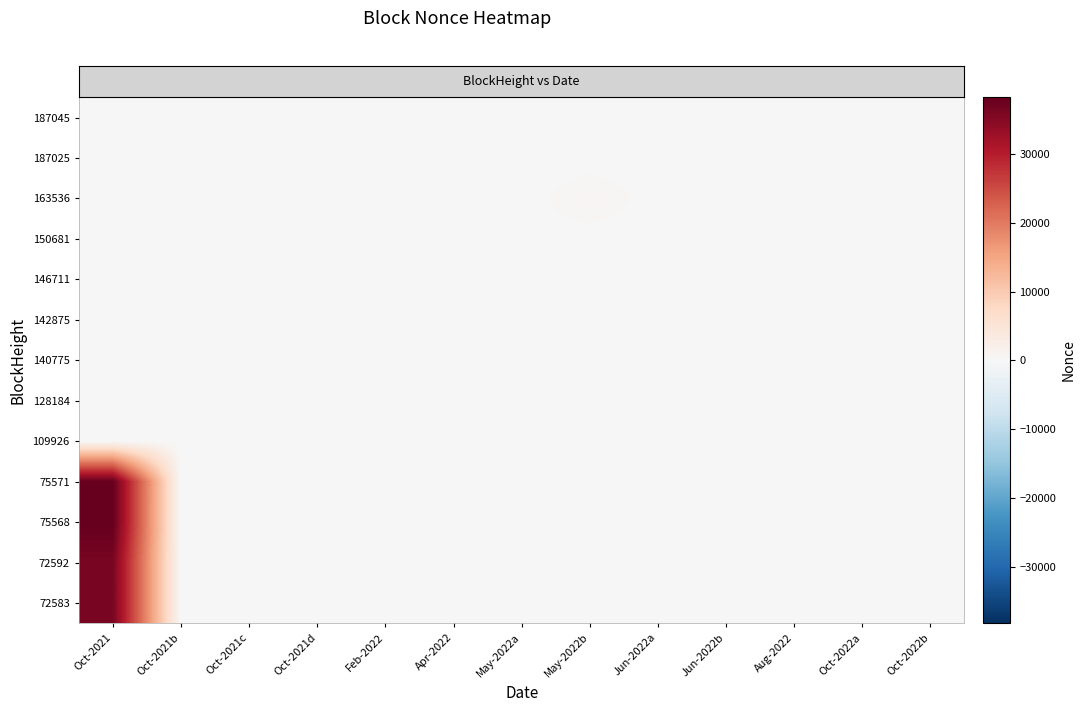

Count the number of data series in this chart.

13